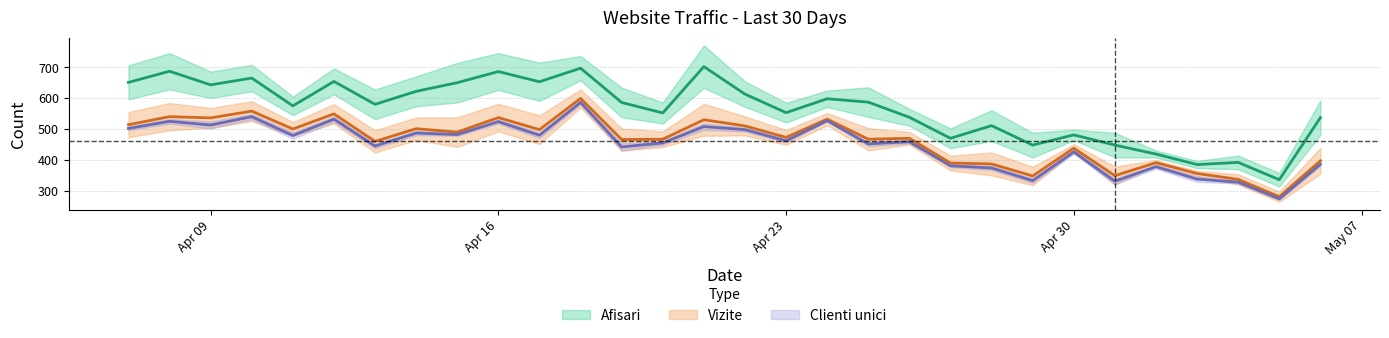

Rank the series at 2024.4.14 from lowest to highest value.

Clienti unici, Vizite, Afisari